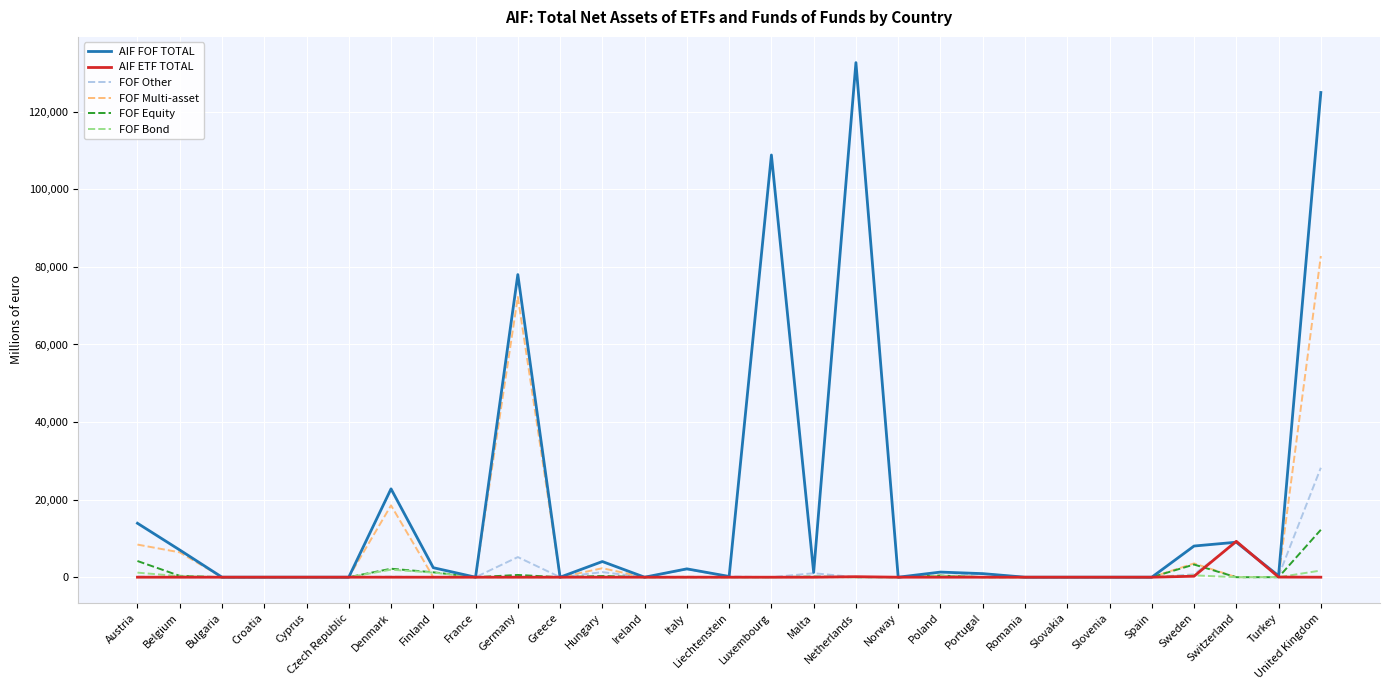

List the series in order of their peak value, lowest first.

FOF Bond, AIF ETF TOTAL, FOF Equity, FOF Other, FOF Multi-asset, AIF FOF TOTAL